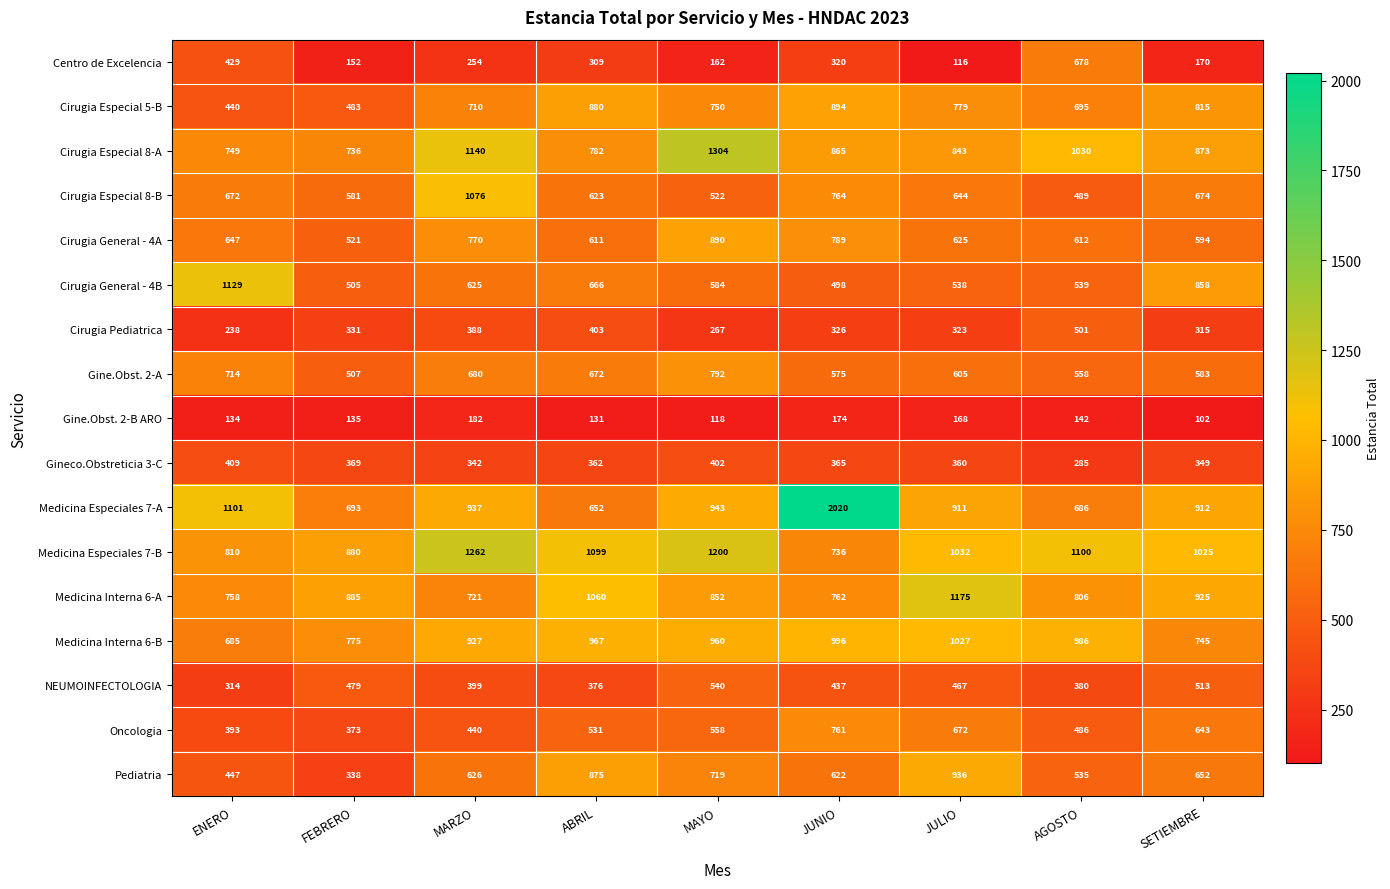

Which series has the largest total across all categories?

Medicina Especiales 7-B